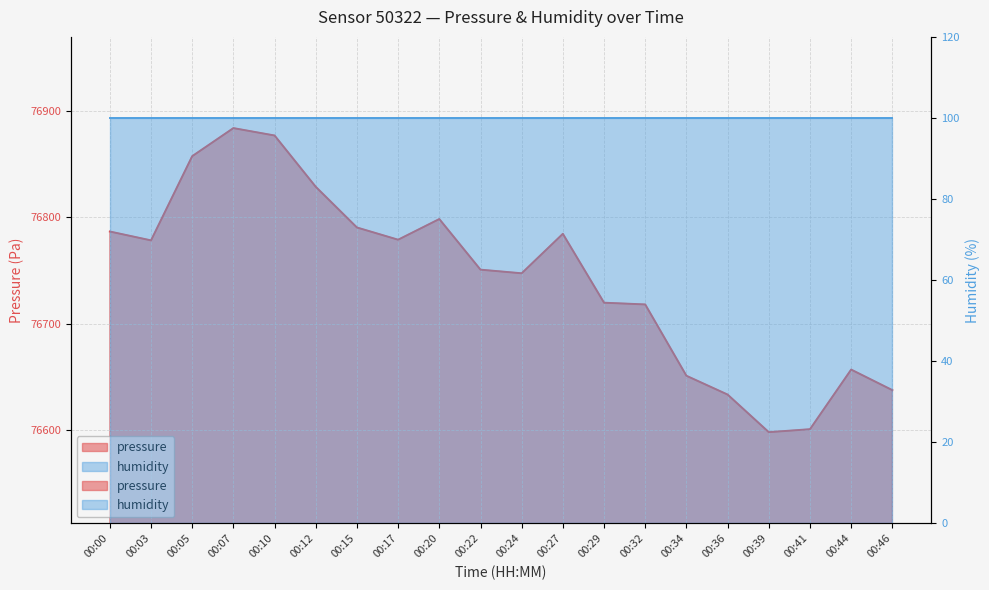

True or false: there are more than 2 points higher than both neighbors.

True